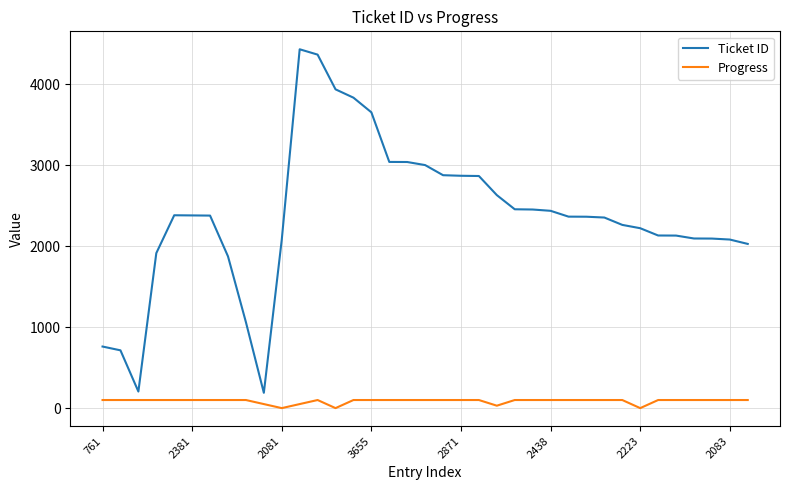

What is the difference between the maximum and minimum values in the Ticket ID series?

4245